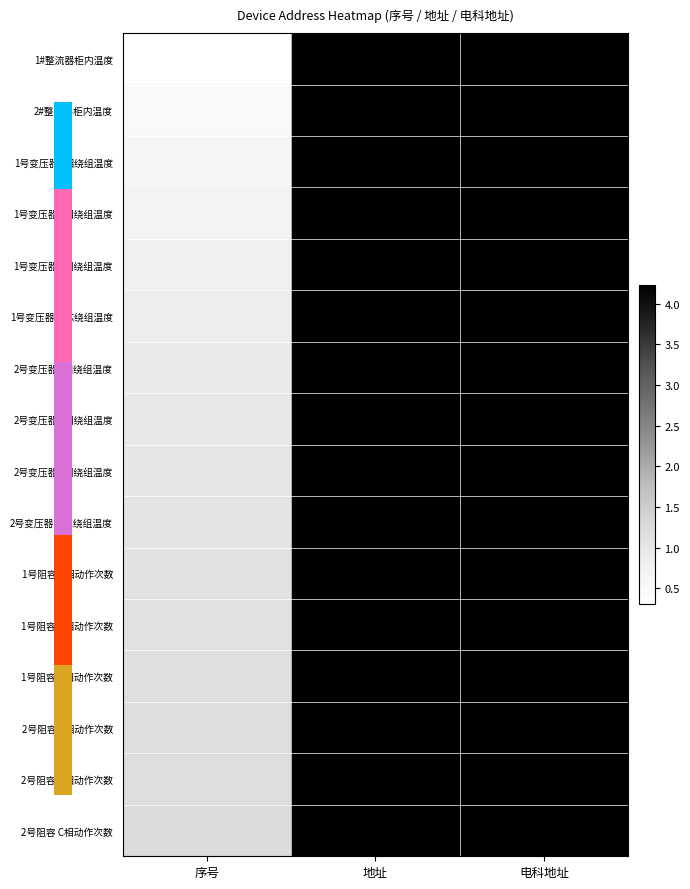

Reading left to right, transcribe all the data shown in this chart.

1#整流器柜内温度: 序号=0.3	地址=4.2	电科地址=4.2
2#整流器柜内温度: 序号=0.5	地址=4.2	电科地址=4.2
1号变压器A相绕组温度: 序号=0.6	地址=4.2	电科地址=4.2
1号变压器B相绕组温度: 序号=0.7	地址=4.2	电科地址=4.2
1号变压器C相绕组温度: 序号=0.8	地址=4.2	电科地址=4.2
1号变压器铁芯绕组温度: 序号=0.8	地址=4.2	电科地址=4.2
2号变压器A相绕组温度: 序号=0.9	地址=4.2	电科地址=4.2
2号变压器B相绕组温度: 序号=1.0	地址=4.2	电科地址=4.2
2号变压器C相绕组温度: 序号=1.0	地址=4.2	电科地址=4.2
2号变压器铁芯绕组温度: 序号=1.0	地址=4.2	电科地址=4.2
1号阻容 A相动作次数: 序号=1.1	地址=4.2	电科地址=4.2
1号阻容 B相动作次数: 序号=1.1	地址=4.2	电科地址=4.2
1号阻容 C相动作次数: 序号=1.1	地址=4.2	电科地址=4.2
2号阻容 A相动作次数: 序号=1.2	地址=4.2	电科地址=4.2
2号阻容 B相动作次数: 序号=1.2	地址=4.2	电科地址=4.2
2号阻容 C相动作次数: 序号=1.2	地址=4.2	电科地址=4.2